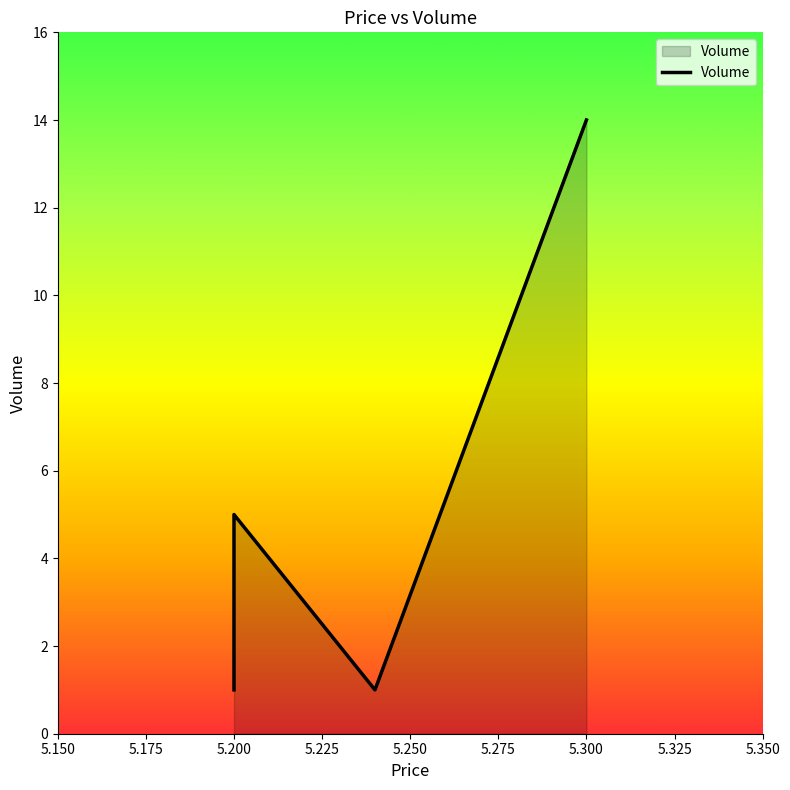

Is it true that the value at 5.200 is 3?

False